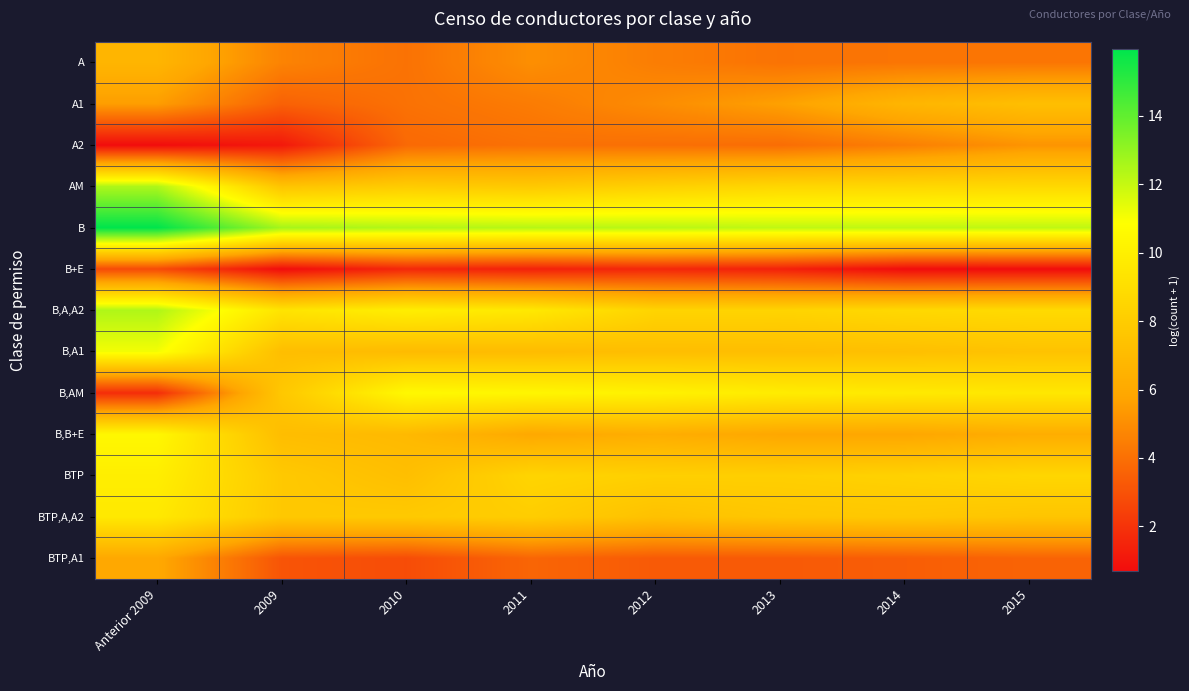

Count the number of categories in the chart.

8